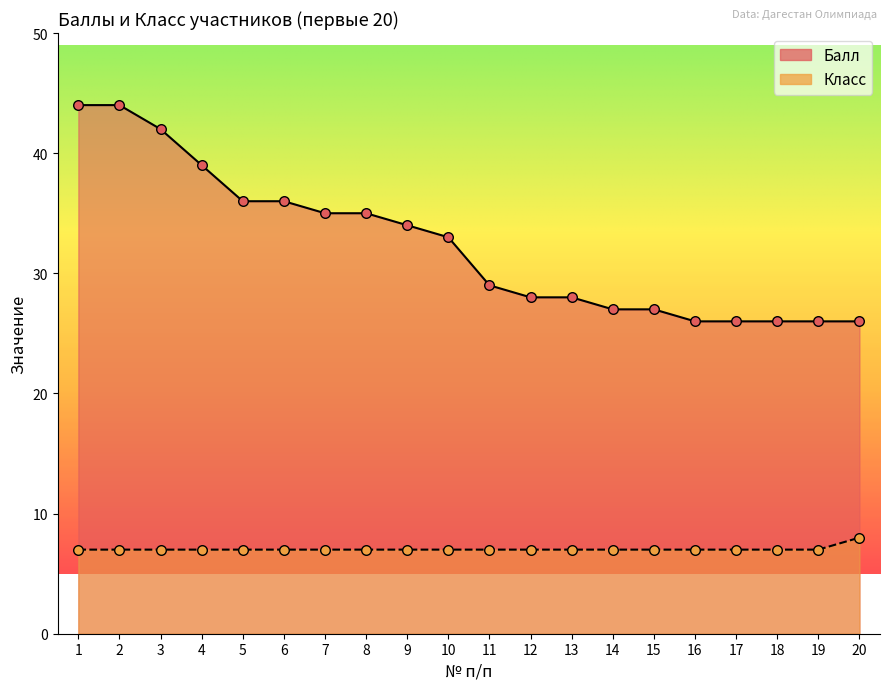

Which series has the widest spread of Y values?

Балл